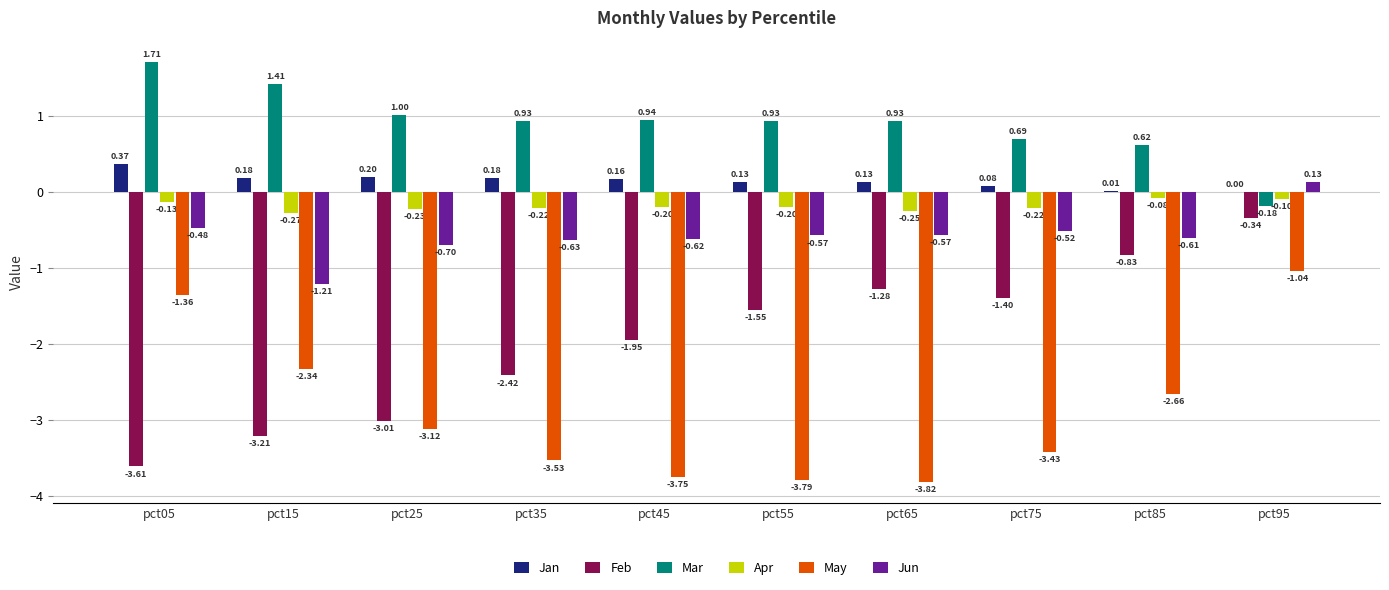

What is the total value across all series at pct65?

-4.9